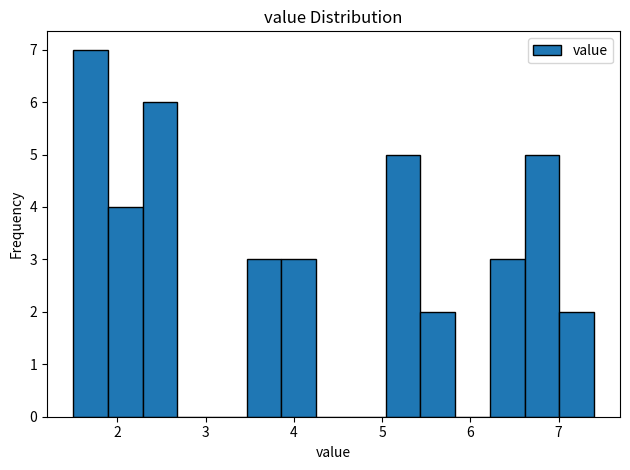

Read against the x-axis, roughly where is the centre of the tallest bar?

1.7